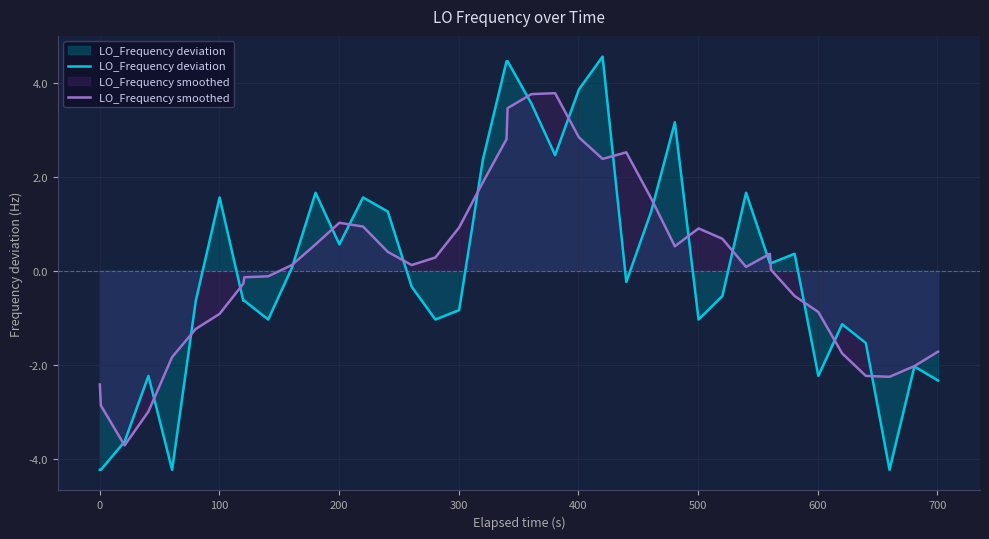

What is the greatest value displayed?

4.6